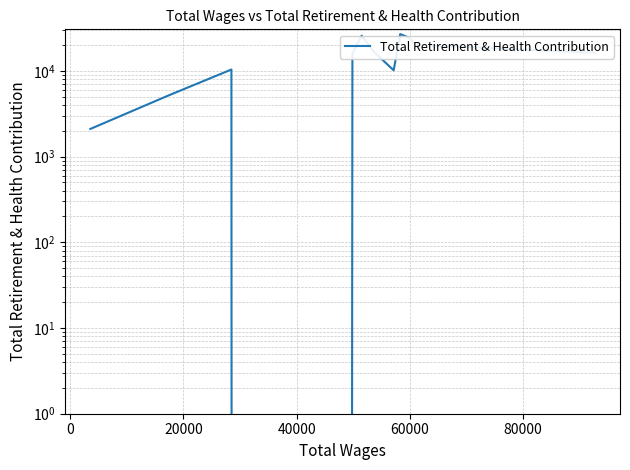

What is the difference between the second highest and second lowest values?

23610